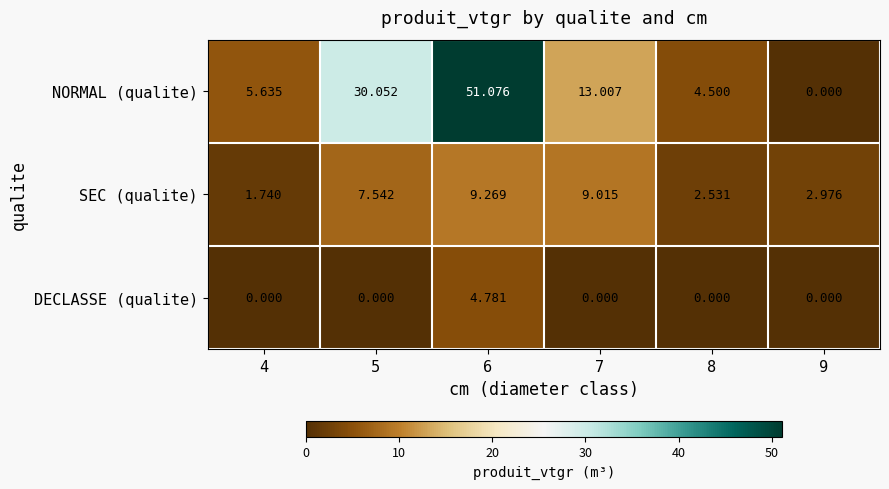

List the series in order of their peak value, highest first.

NORMAL (qualite), SEC (qualite), DECLASSE (qualite)